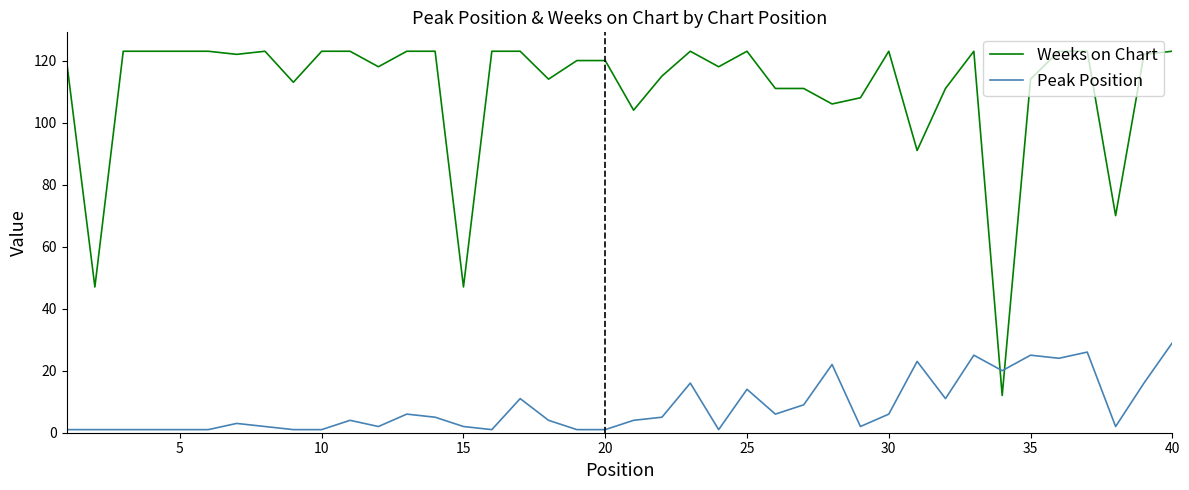

List the series in order of their overall mean, lowest first.

Peak Position, Weeks on Chart